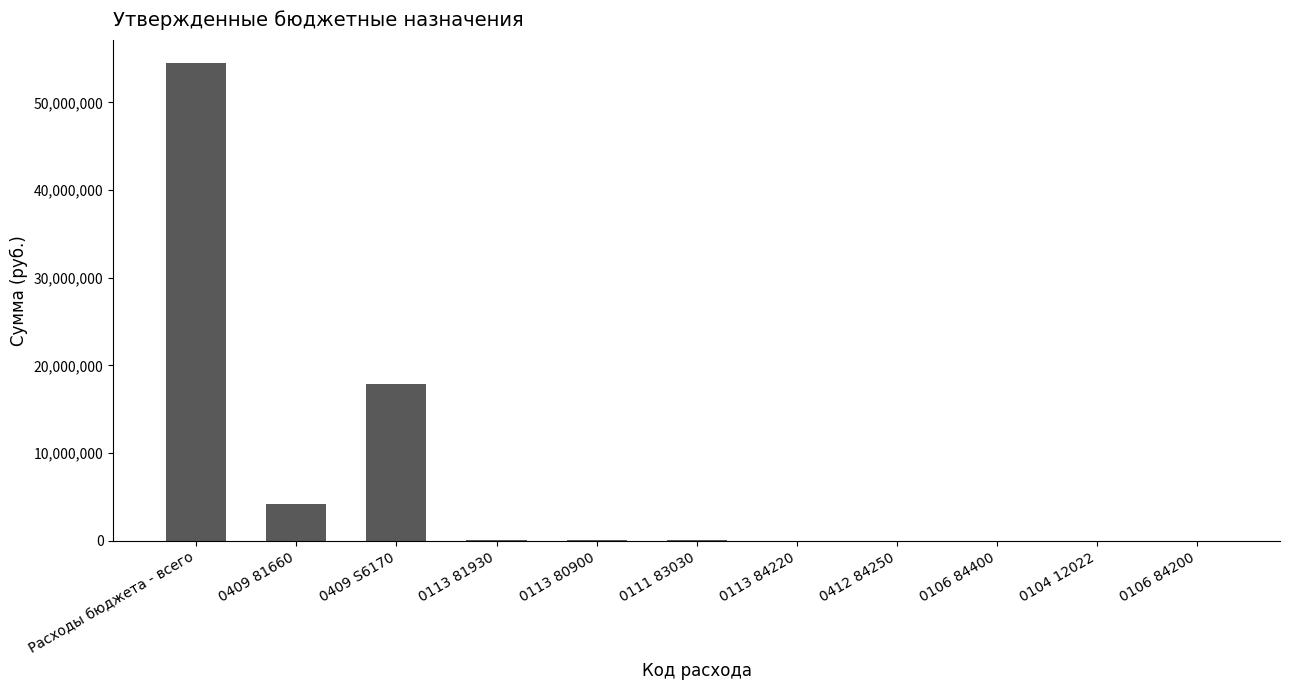

What is the greatest value displayed?

54448926.0